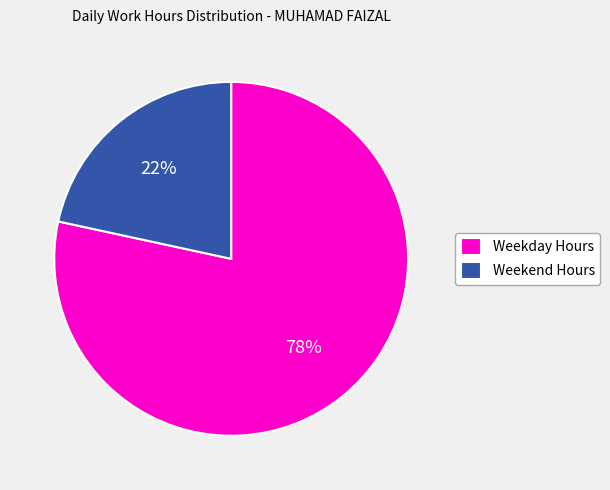

Is it true that Weekday Hours is 78% of the pie?

True